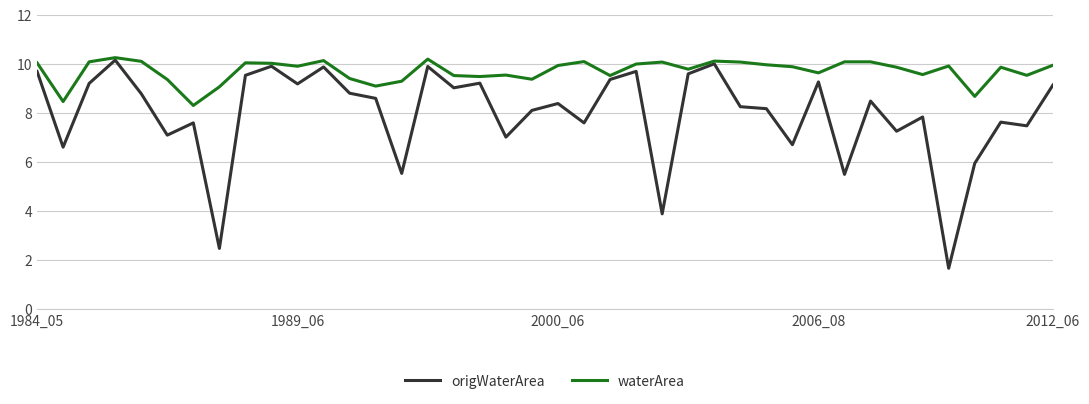

Does the chart have visible grid lines?

Yes